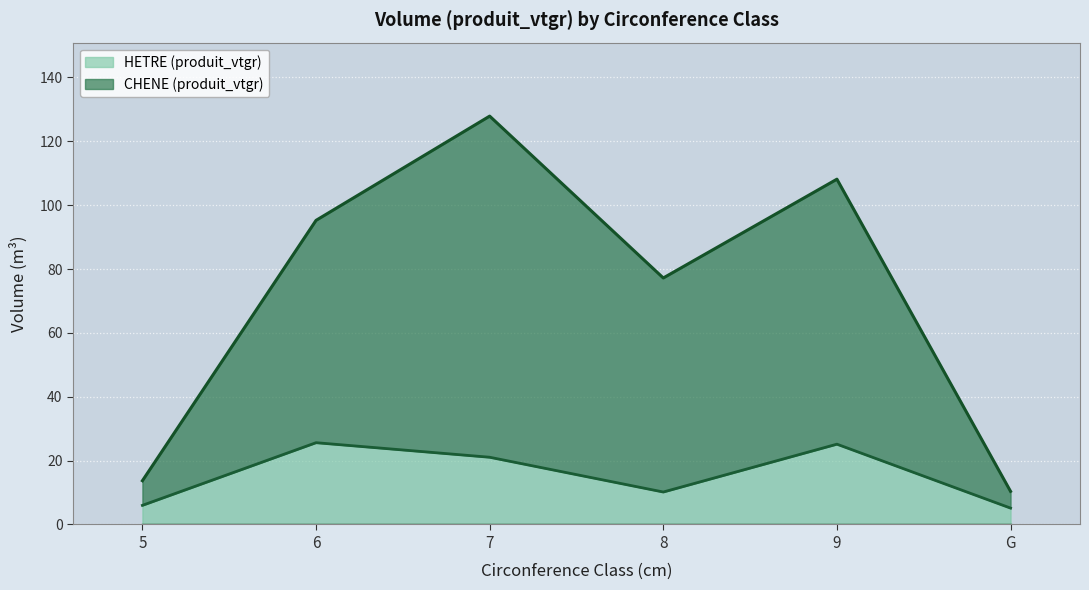

What is the difference between the HETRE (produit_vtgr) values at G and 5?

0.9